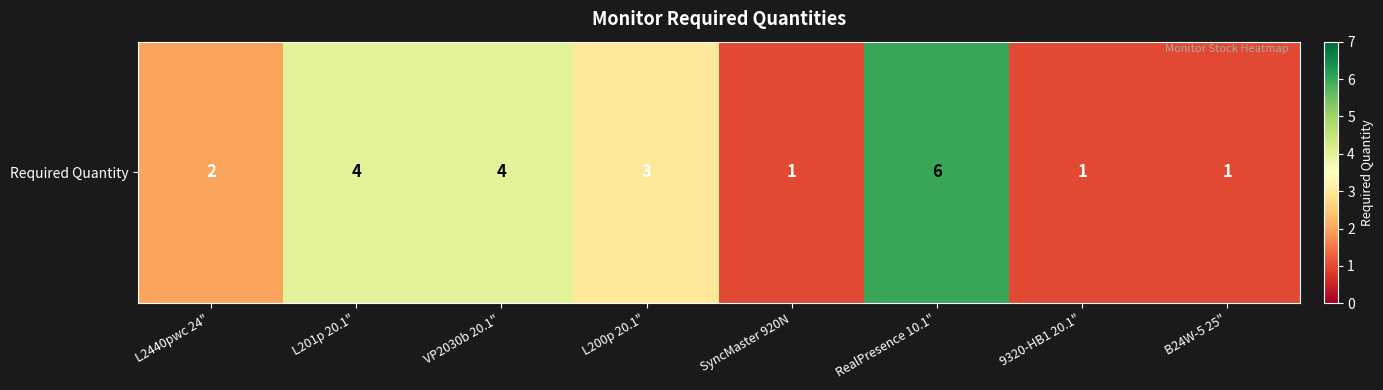

What is the greatest value displayed?

6